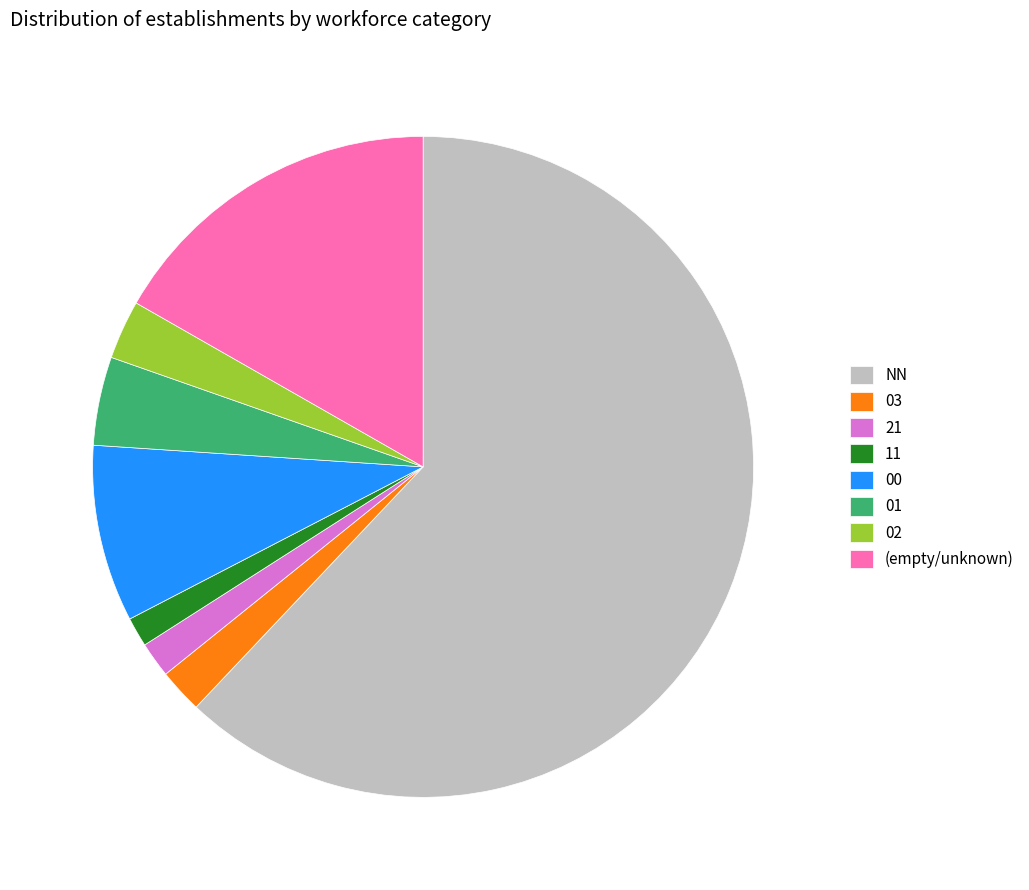

What is the ratio of the value at NN to the value at 01?

14.3